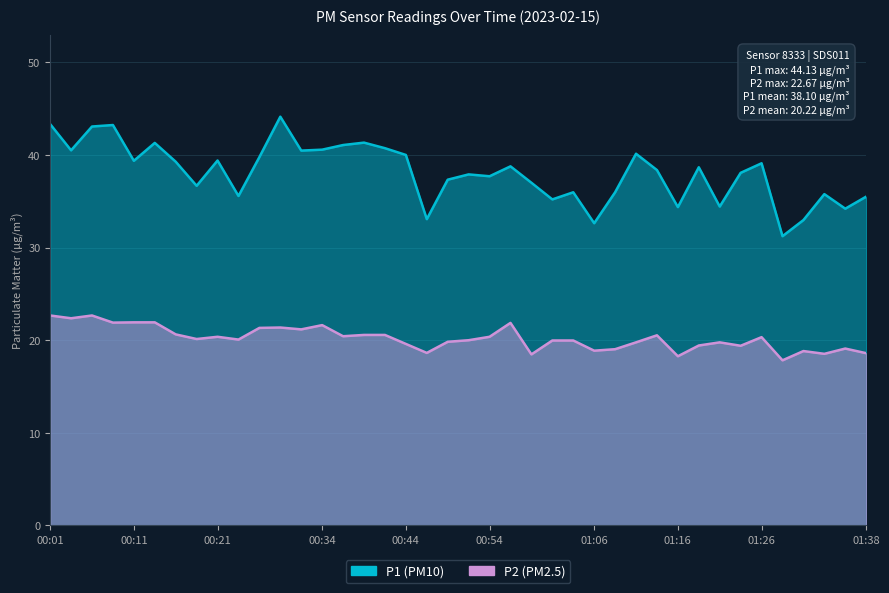

Where is the first local minimum for P2?

00:04